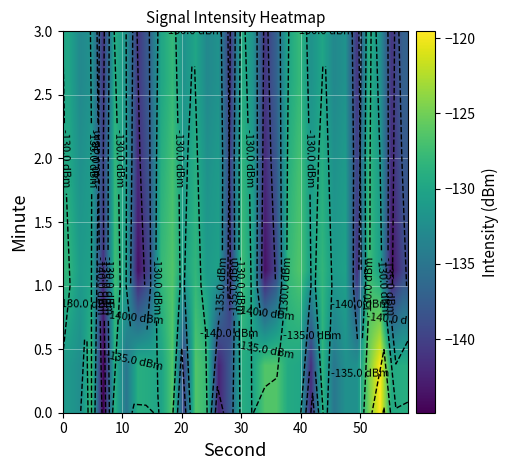

What is the greatest value displayed?

-119.6